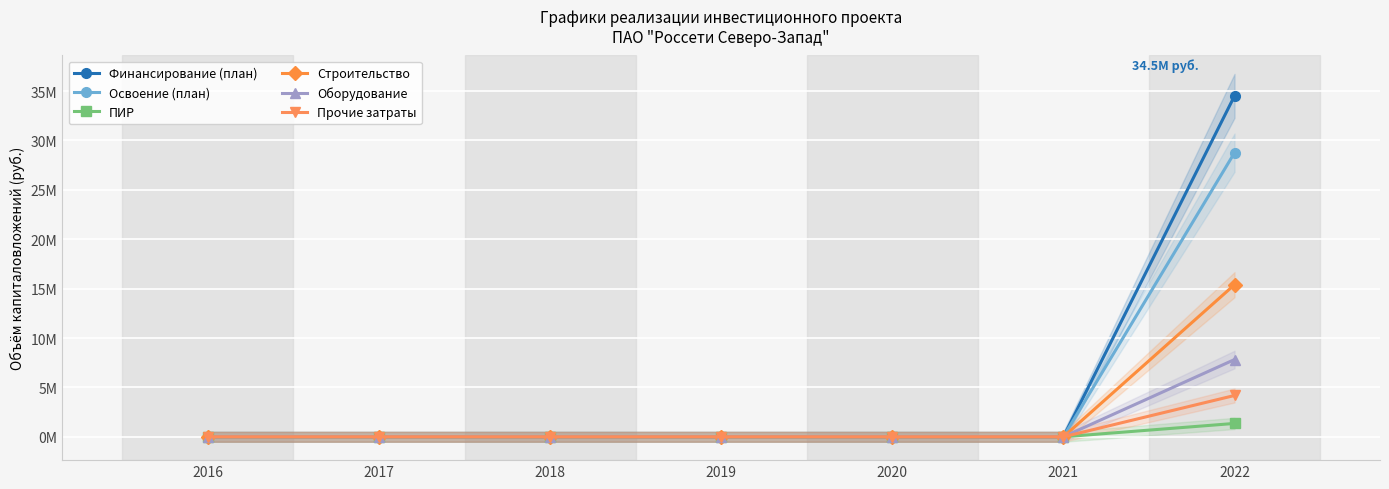

True or false: ПИР and Строительство cross at least once.

False